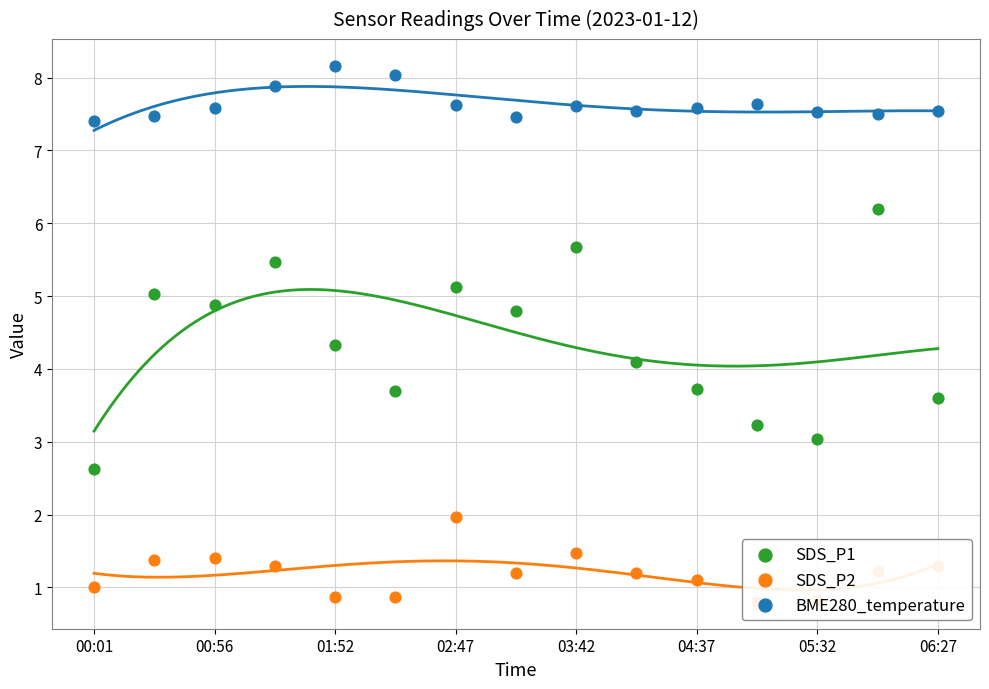

What is the total value across all series at 06:27?

12.4